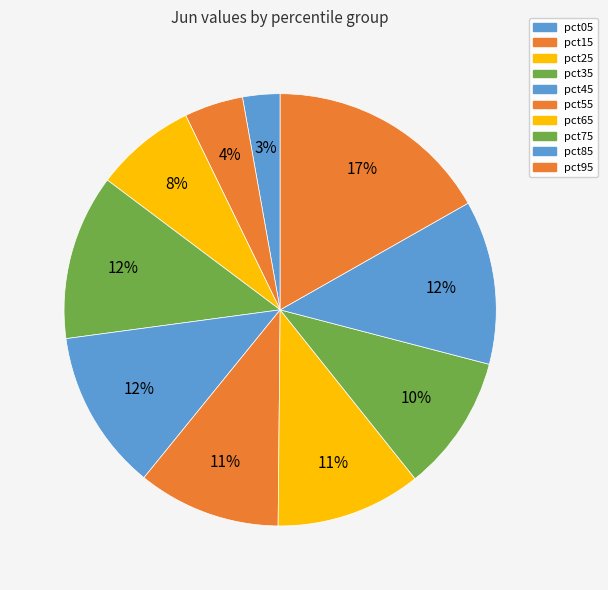

To the nearest percent, what is the average slice percentage?

10%